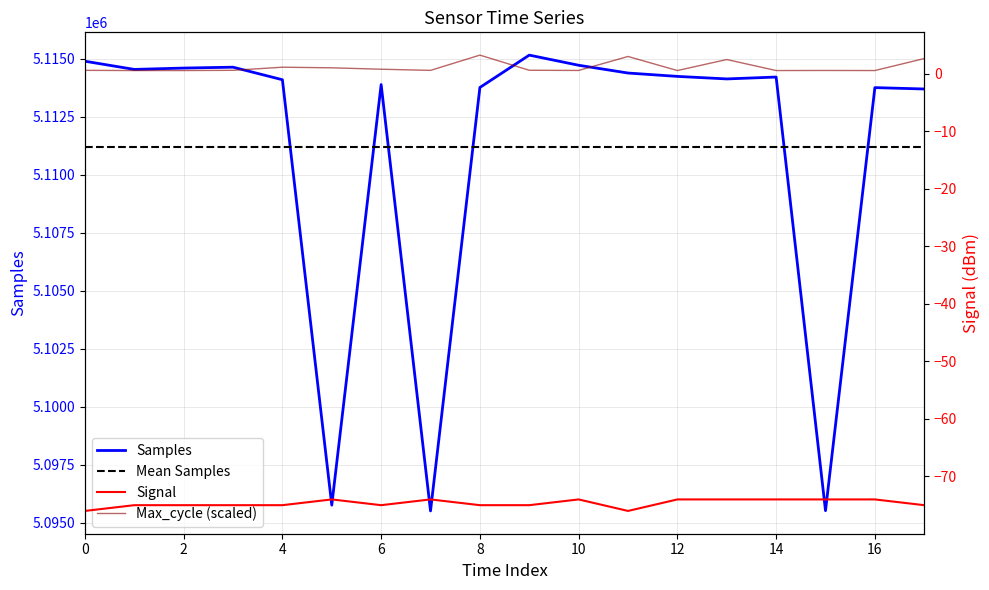

The value of Samples at 10 is 2774540. True or false?

False